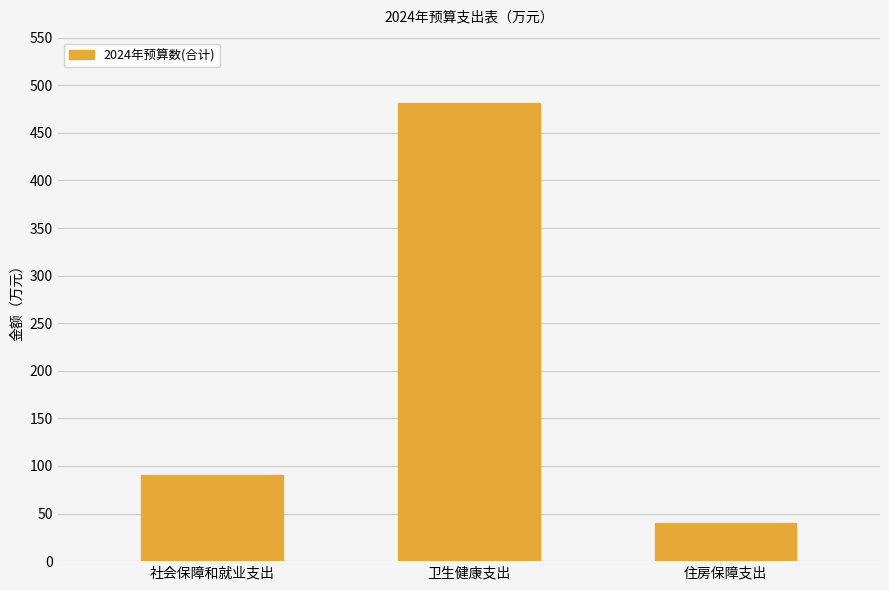

Reading left to right, list all the values displayed in this chart.

90.3	481.8	39.9